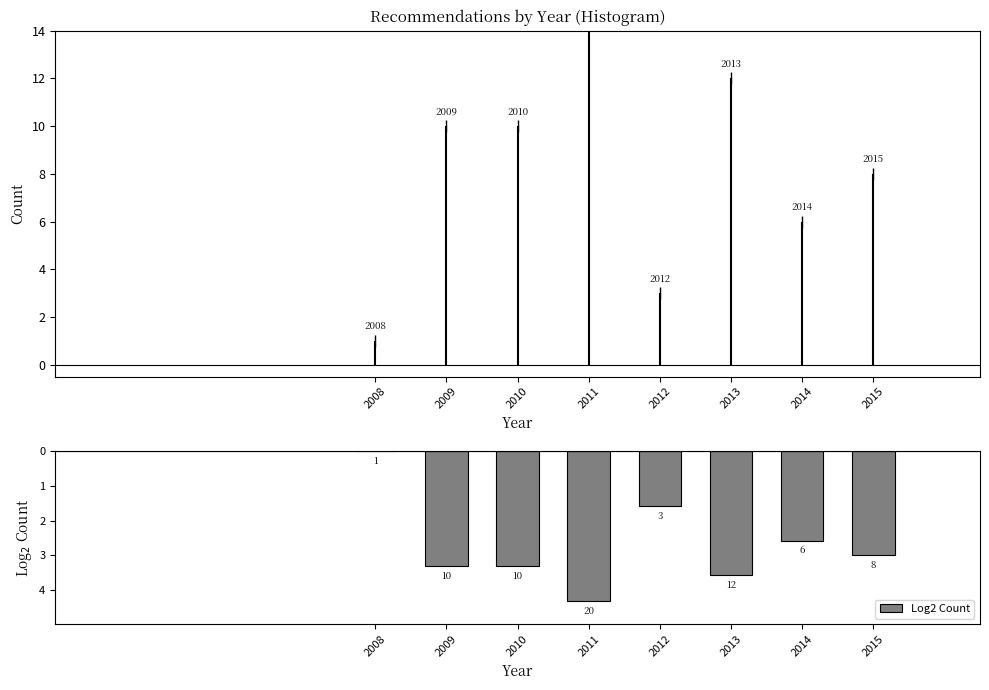

Are the bars horizontal?

No